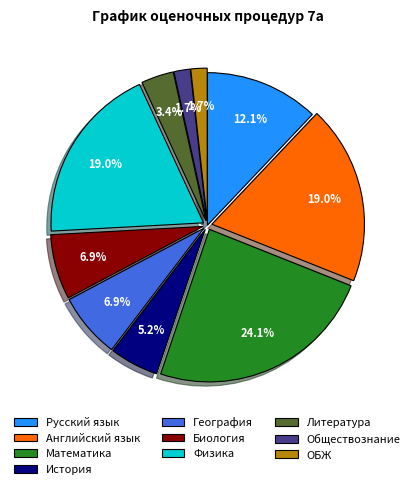

Is there any slice that represents more than half of the pie?

No